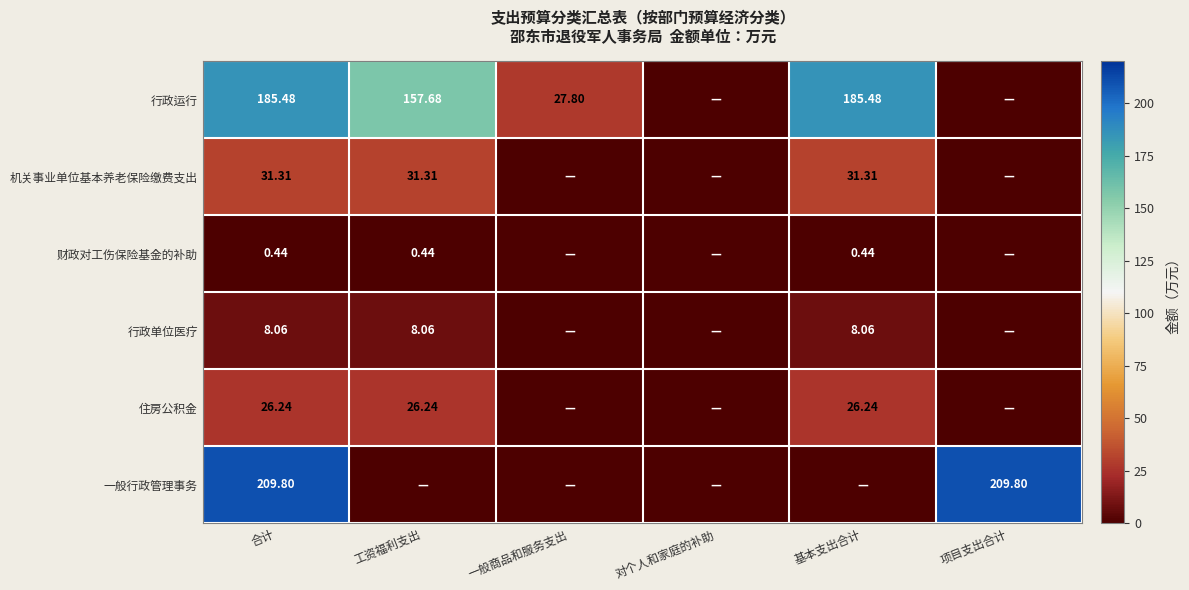

Is the value of 财政对工伤保险基金的补助 at 合计 greater than the value of 行政运行 at 工资福利支出?

No